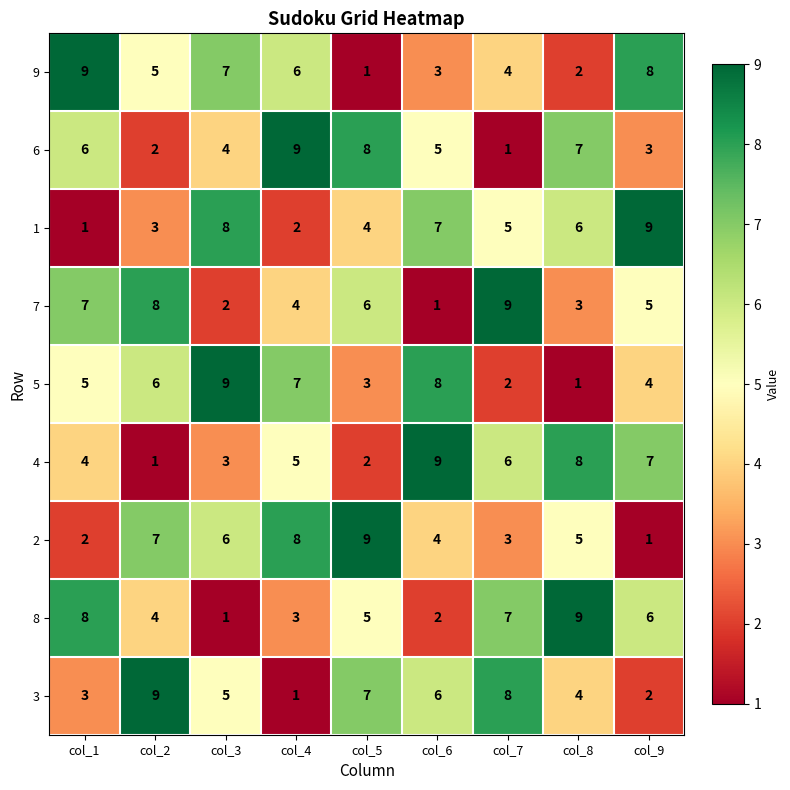

True or false: 8 has a value of 5 at col_5.

True